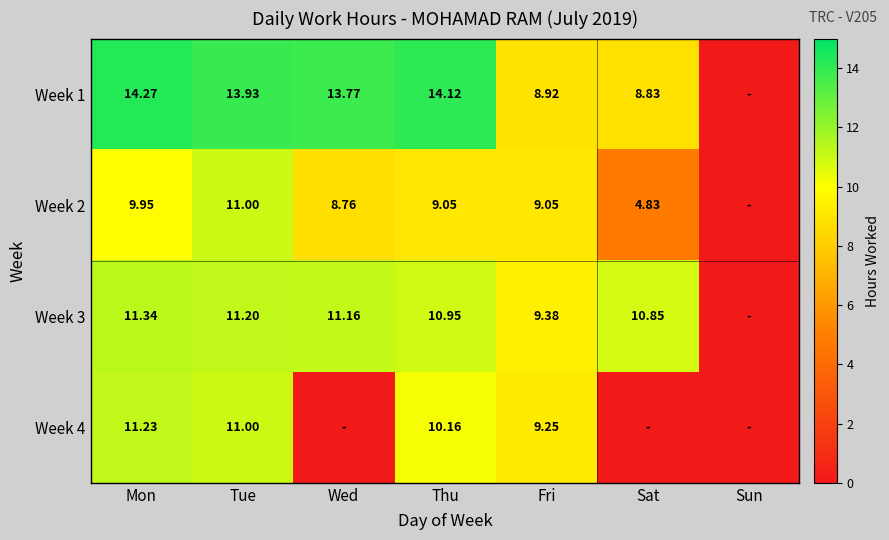

What is the difference between the maximum and second lowest values in the Week 3 series?

2.0